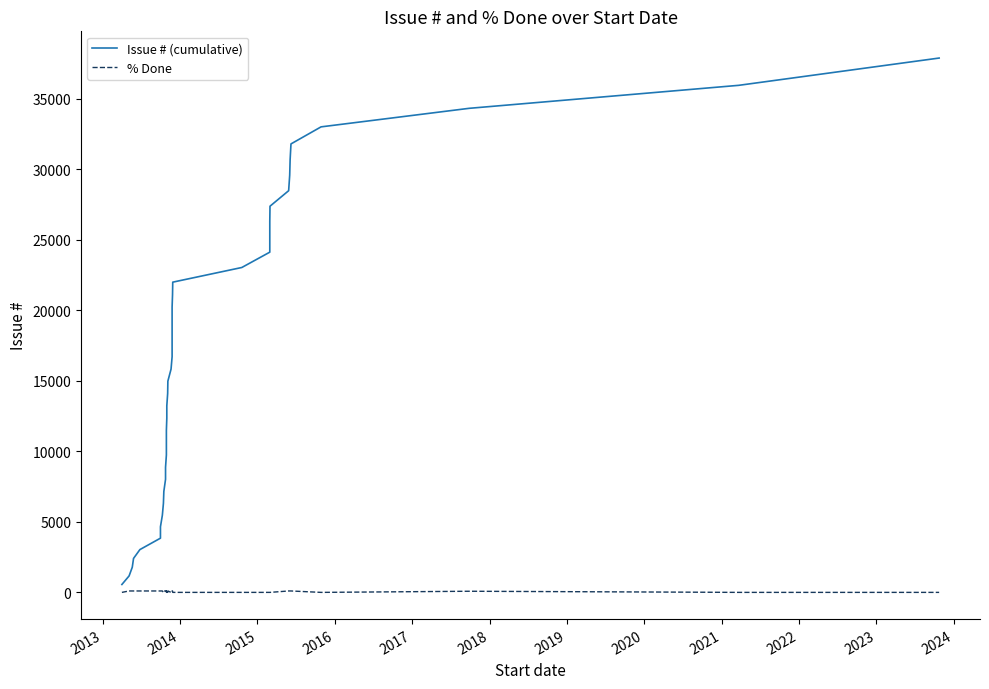

True or false: % Done and Issue # (cumulative) cross at least once.

False